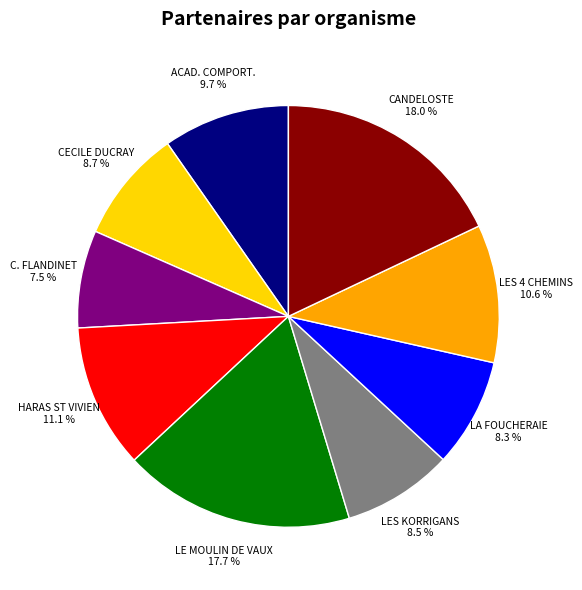

True or false: CECILE DUCRAY accounts for 14% of the total.

False